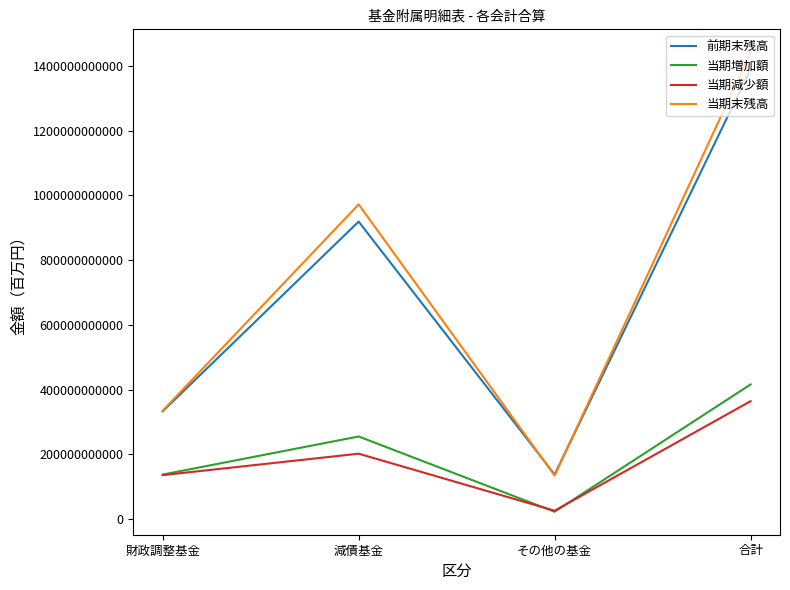

What is the difference between the second highest and minimum values in the 当期末残高 series?

837698529231